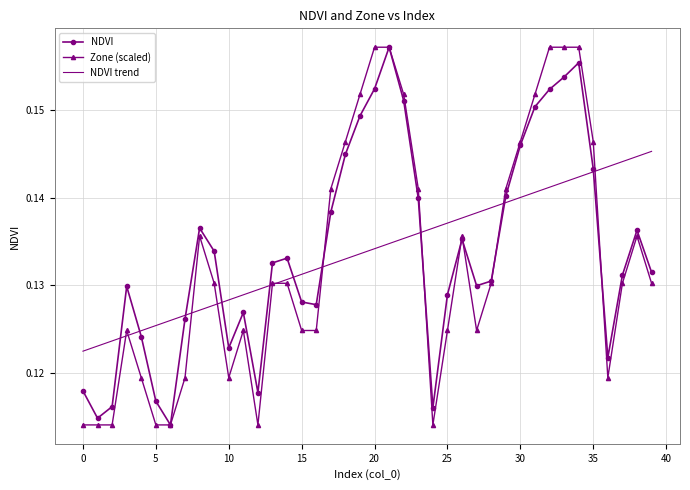

List the series in order of their peak value, highest first.

NDVI, Zone (scaled), NDVI trend